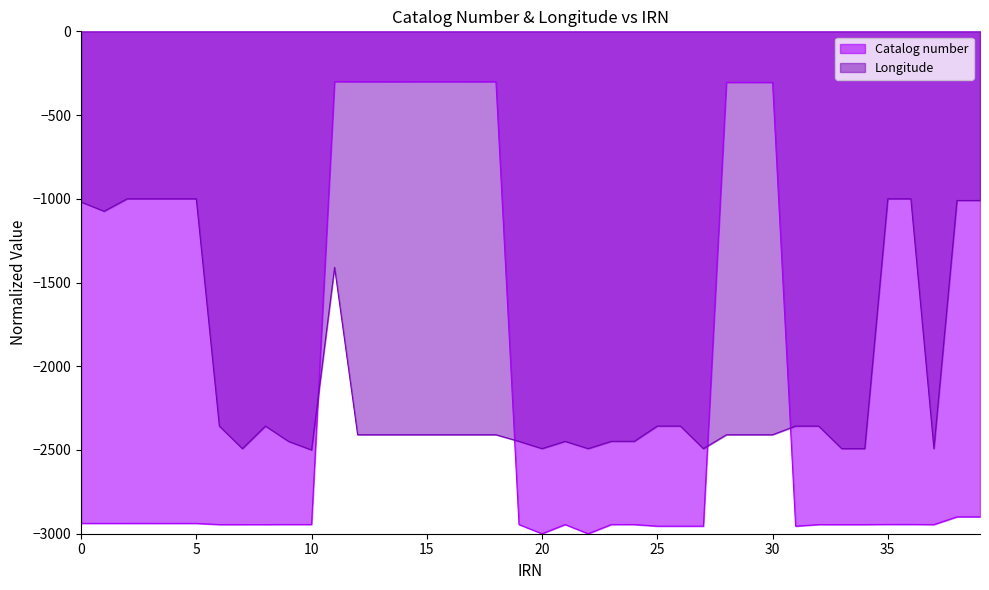

How many interior local valleys does the Longitude series have?

7